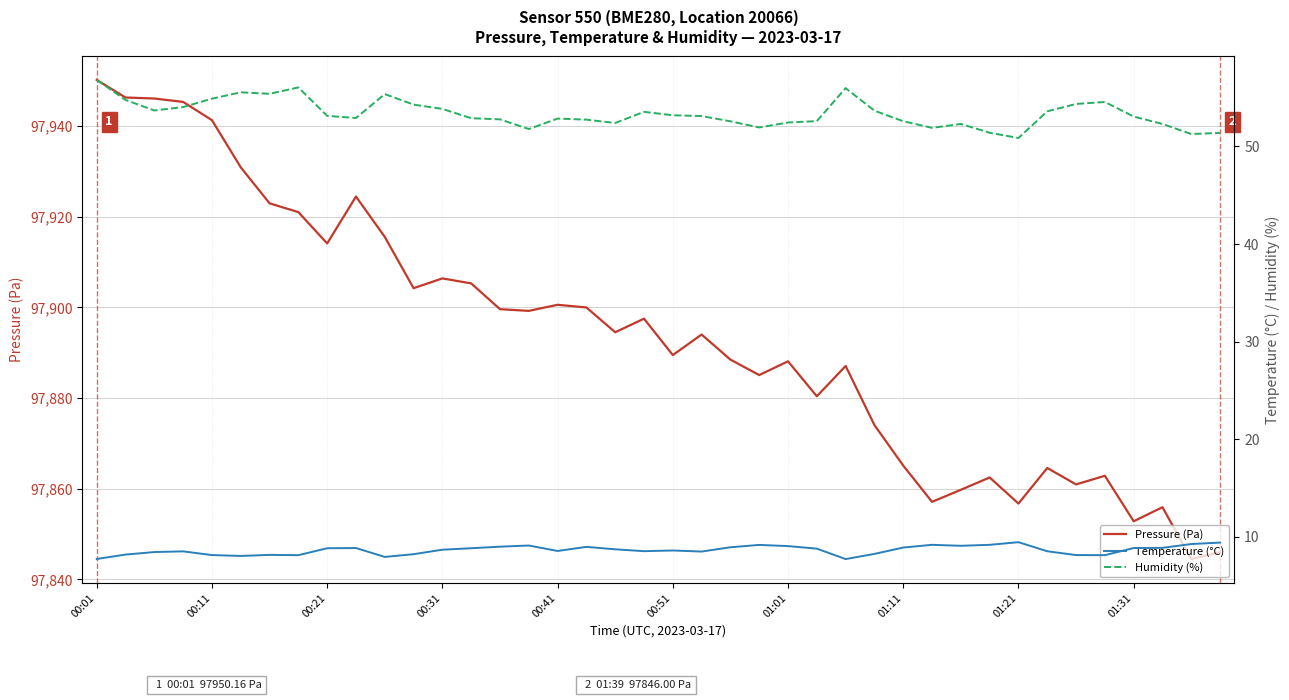

The Pressure (Pa) series shows 97862.8 at 35. True or false?

True